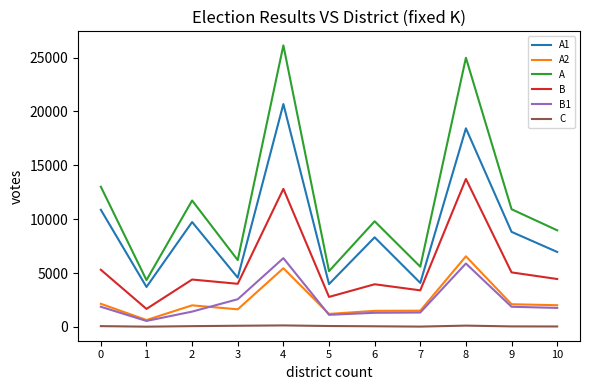

What is the spread (max minus min) of values at 6?

9748